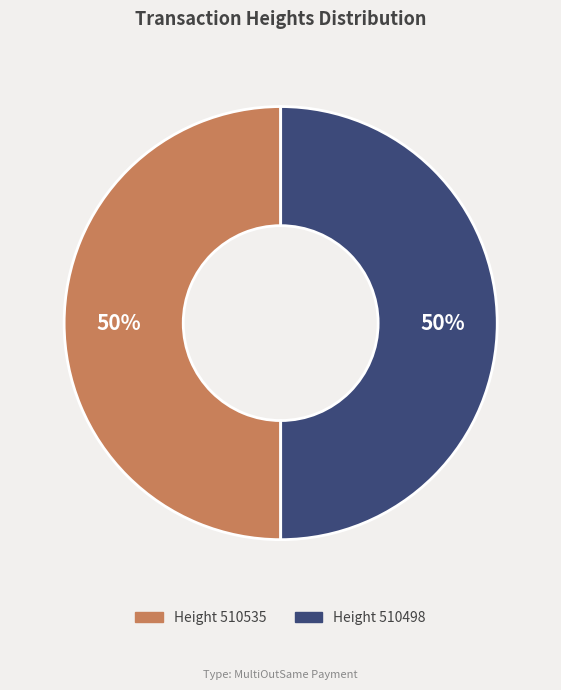

To the nearest percent, what is the average slice percentage?

50%